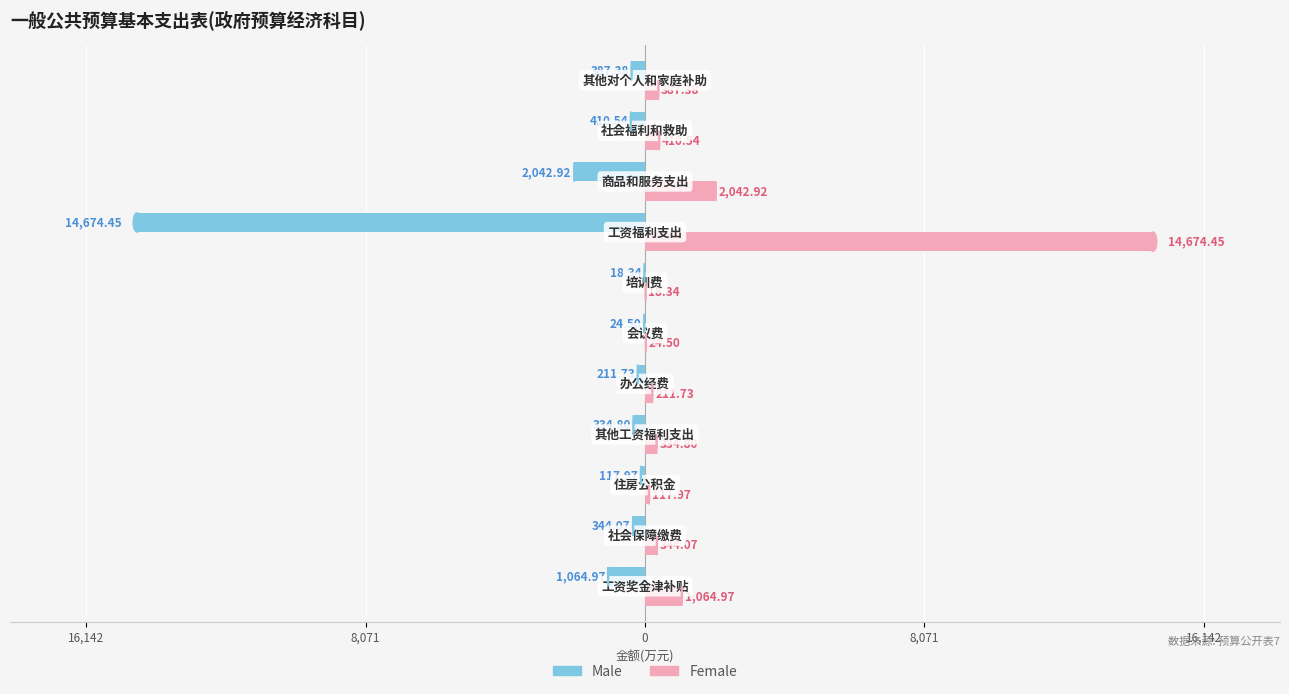

What are all the series names shown in the legend?

Male, Female